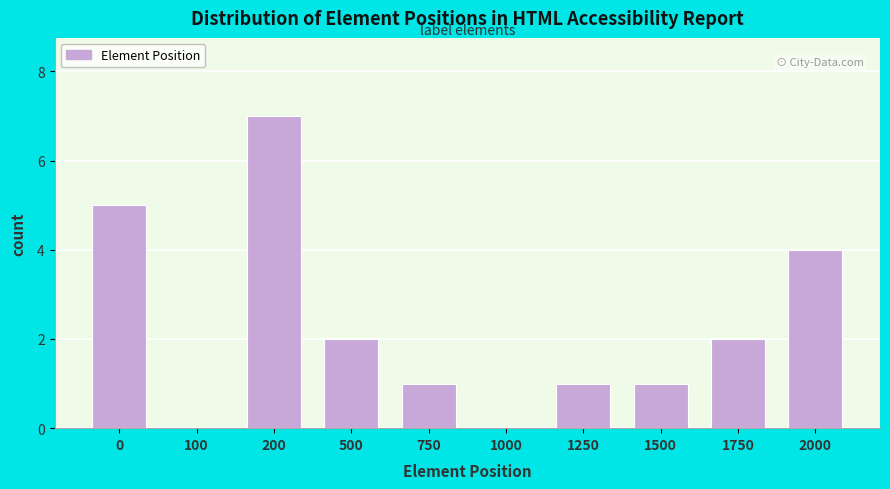

Reading left to right, what are all the values shown in this chart?

0=5	100=0	200=7	500=2	750=1	1000=0	1250=1	1500=1	1750=2	2000=4